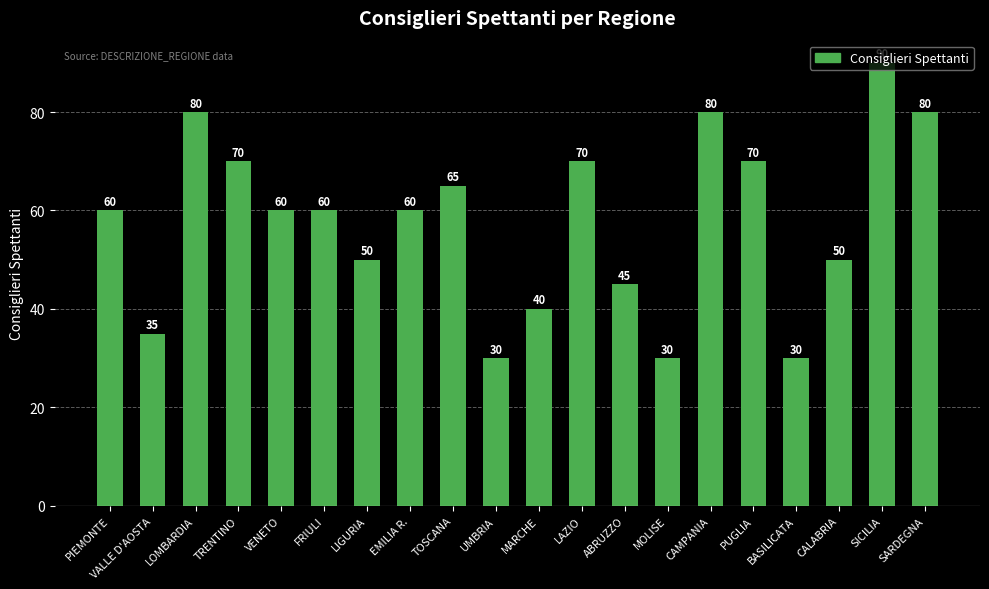

How many bars are there in total?

20